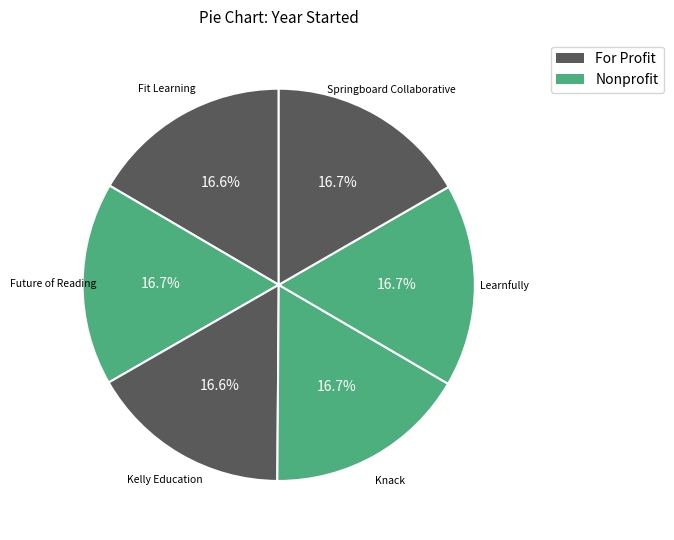

Is there any slice that represents more than half of the pie?

No